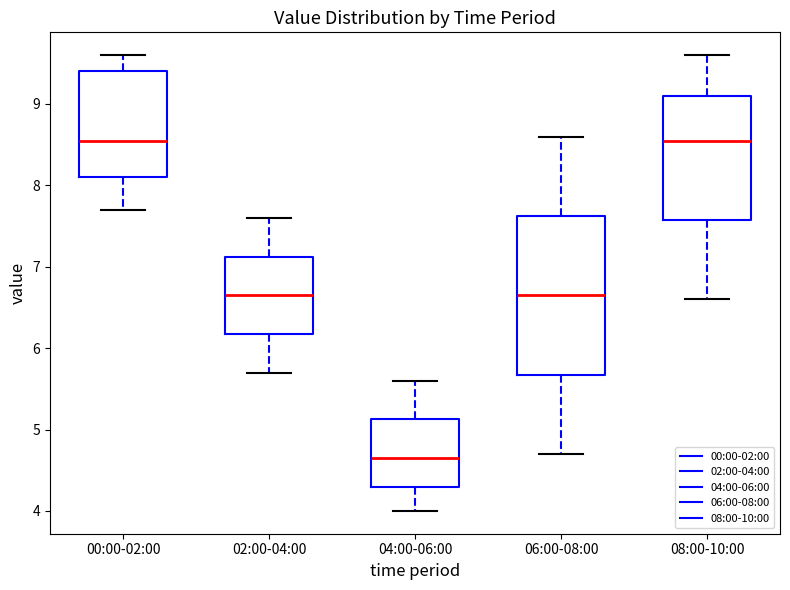

Reading left to right, read every box against the y-axis: the position of its median line, the range the box covers, and the ends of its whiskers. The values are not printed on the chart, so give them approximately, as read against the axis.

00:00-02:00: median 8.6, box 8.1 to 9.4, whiskers 7.7 to 9.6
02:00-04:00: median 6.7, box 6.2 to 7.1, whiskers 5.7 to 7.6
04:00-06:00: median 4.7, box 4.3 to 5.1, whiskers 4.0 to 5.6
06:00-08:00: median 6.7, box 5.7 to 7.6, whiskers 4.7 to 8.6
08:00-10:00: median 8.6, box 7.6 to 9.1, whiskers 6.6 to 9.6